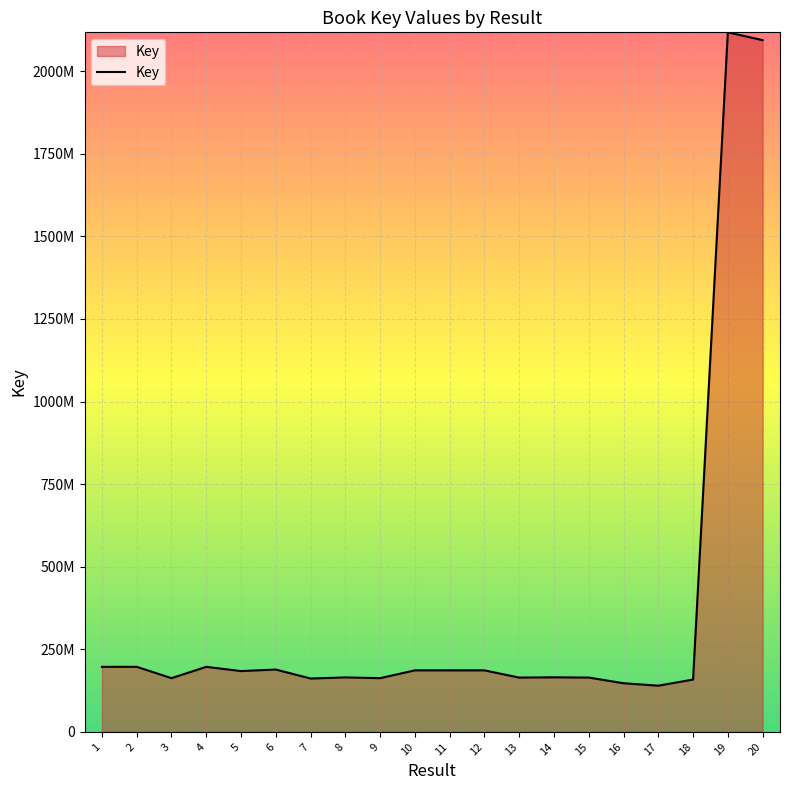

The chart shows a value of 158422817 at 18. True or false?

True